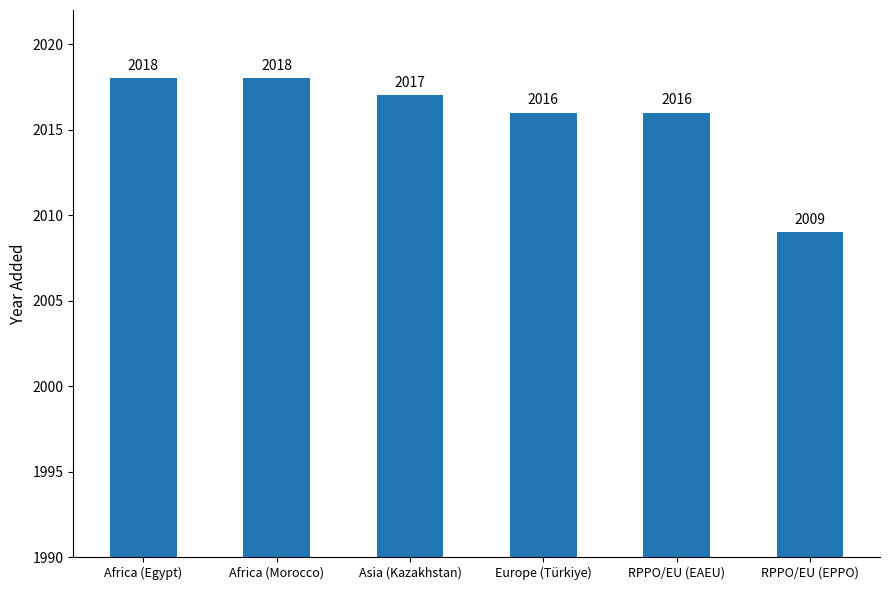

Between Europe (Türkiye) and Asia (Kazakhstan), which is larger?

Asia (Kazakhstan)